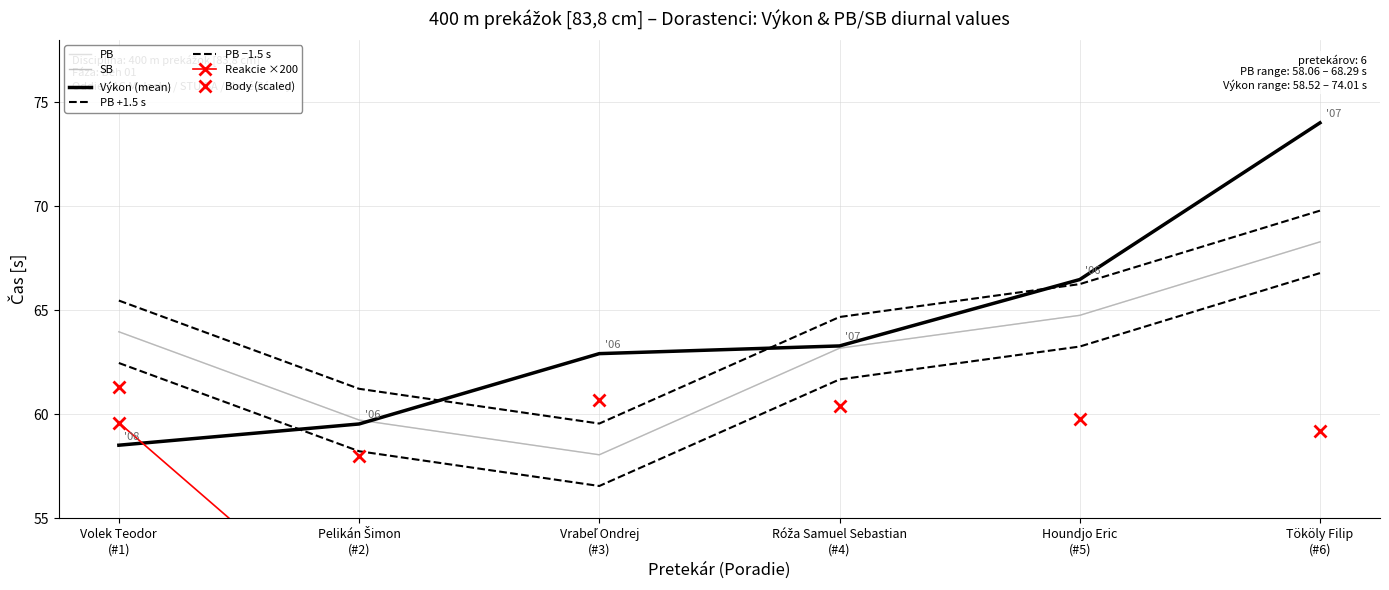

What value does the Reakcie series have at Volek Teodor (#1)?

59.6